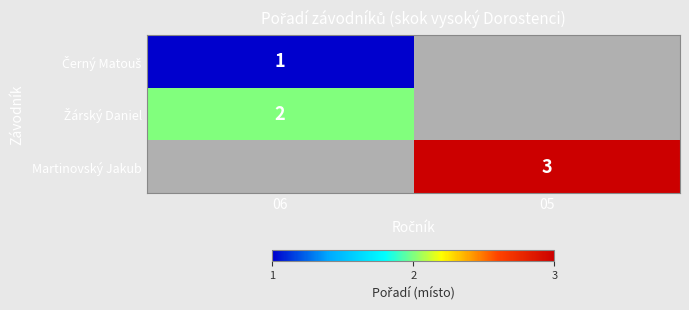

List the labels in order of Žárský Daniel value, largest first.

06, 05